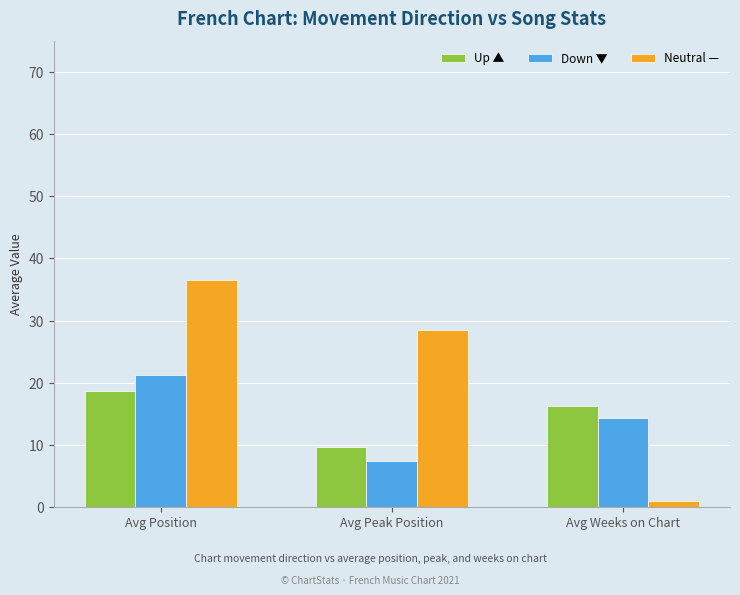

Is it true that Down ▼ equals 7.4 at Avg Peak Position?

True